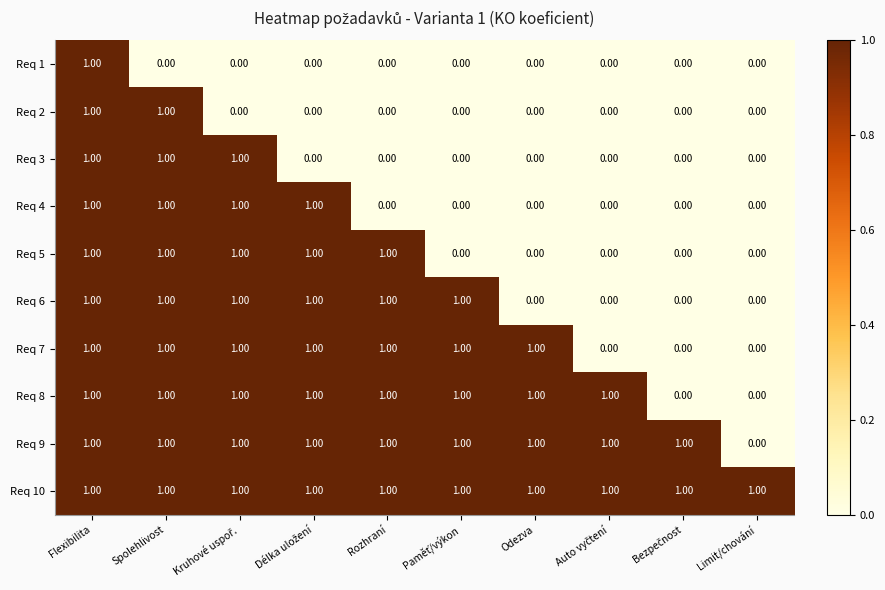

What is the spread (max minus min) of values at Odezva?

1